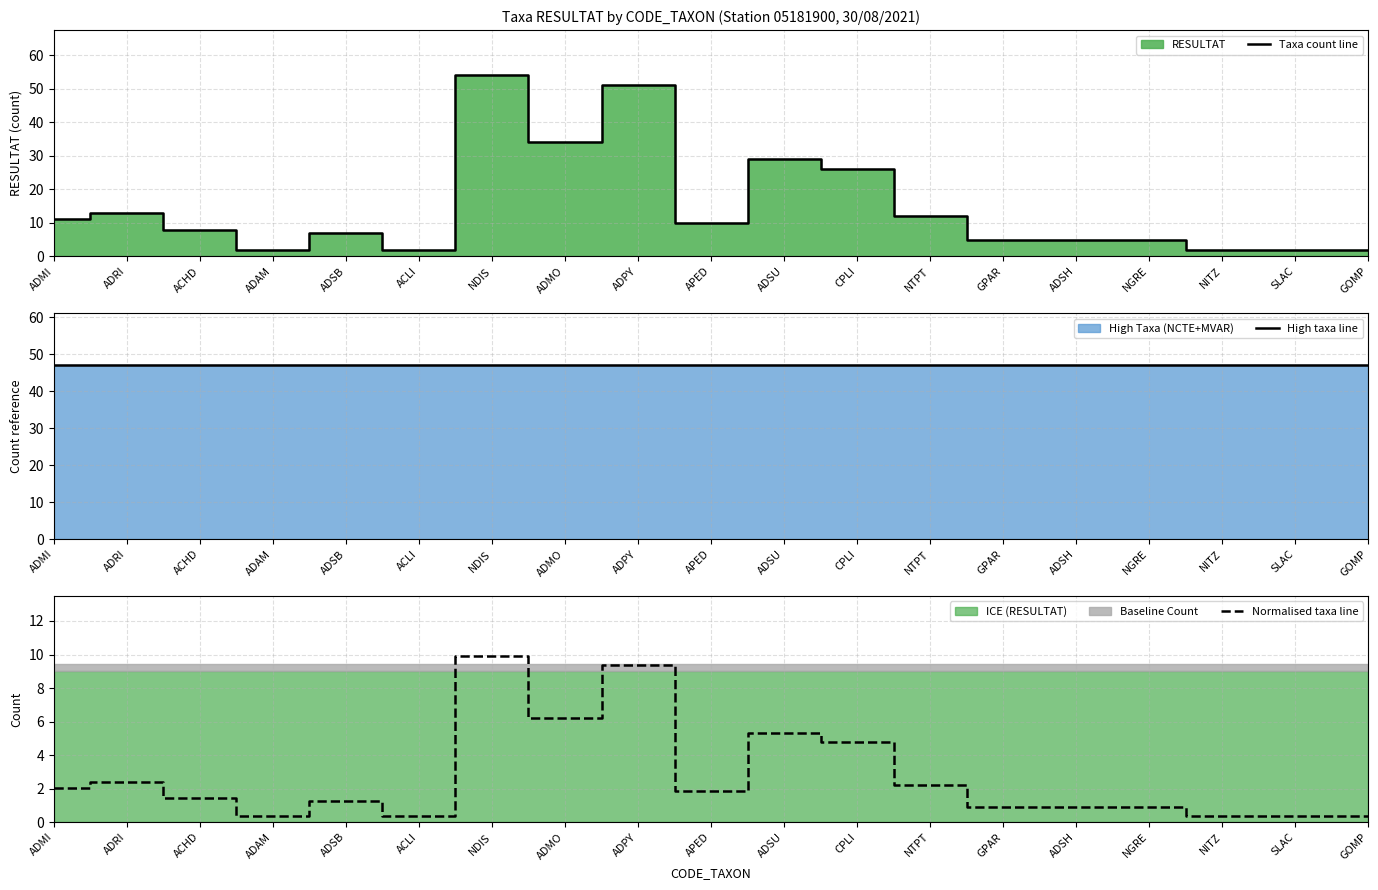

At SLAC, list the series in order from largest to smallest.

High taxa line, Taxa count line, Normalised taxa line